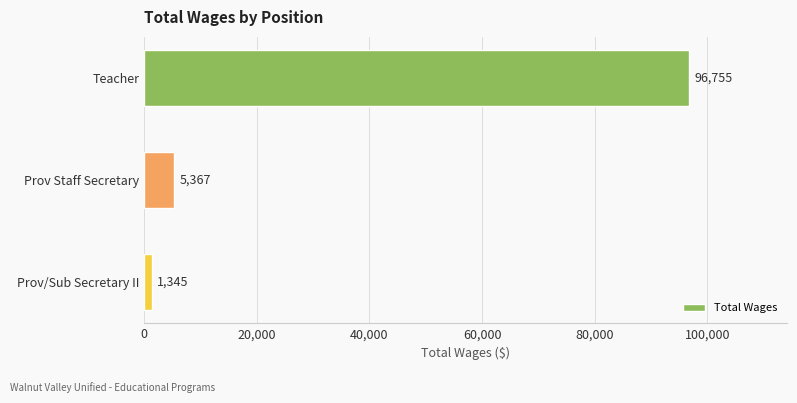

Reading bottom to top, transcribe all the data shown in this chart.

1345	5367	96755